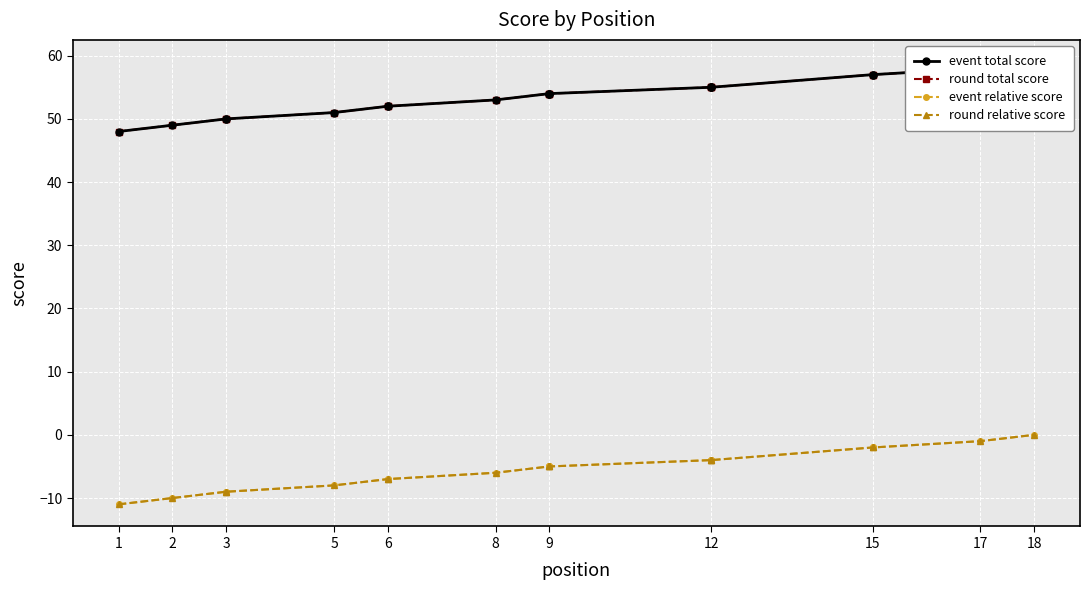

True or false: event relative score and event total score intersect in this chart.

False